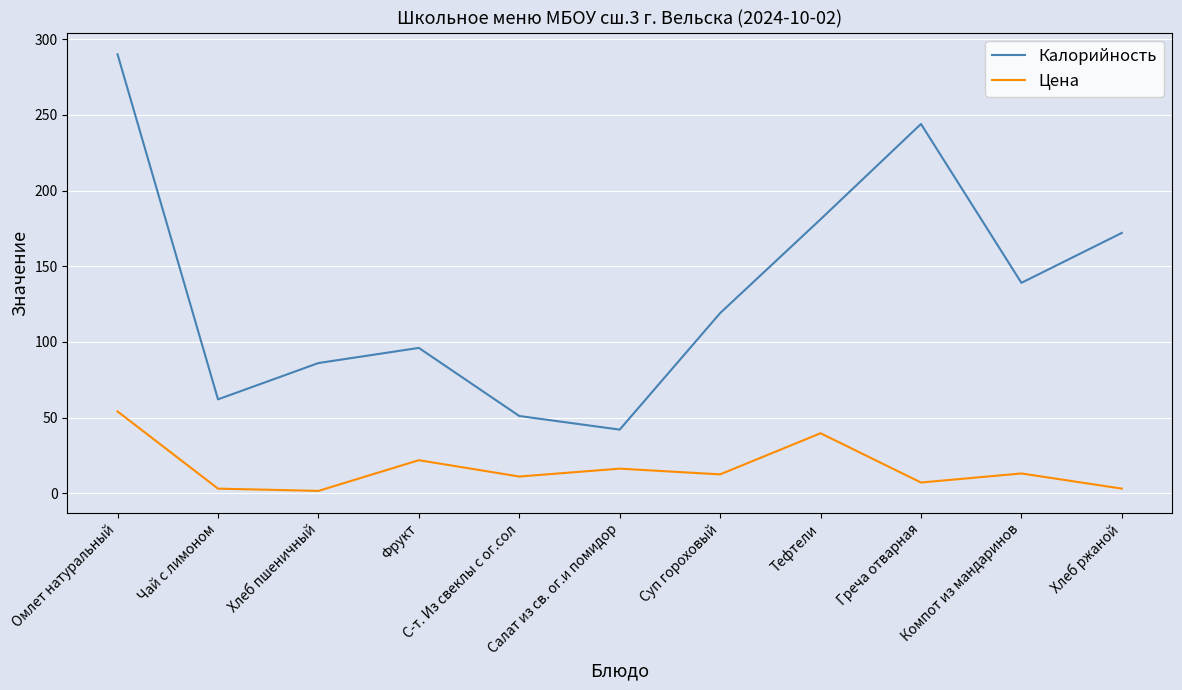

At which category is the sum across all series the highest?

Омлет натуральный